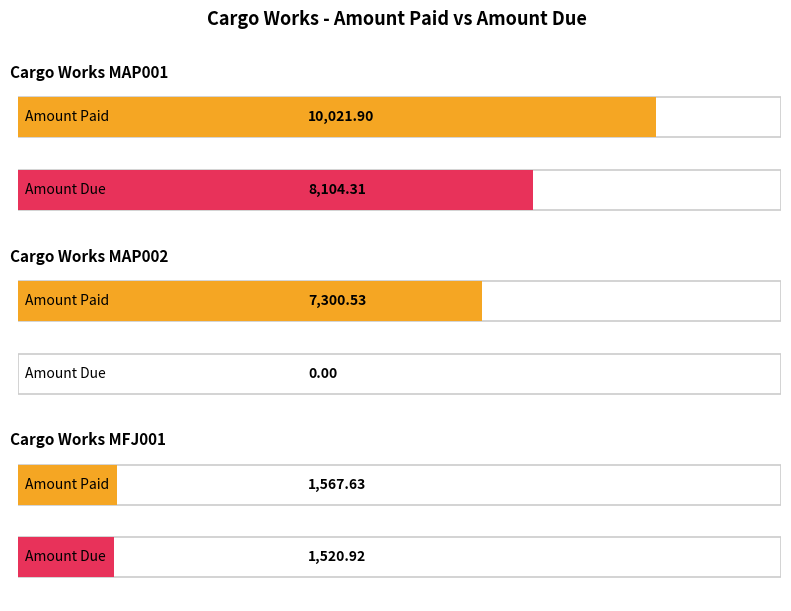

How many distinct data groups are displayed?

2